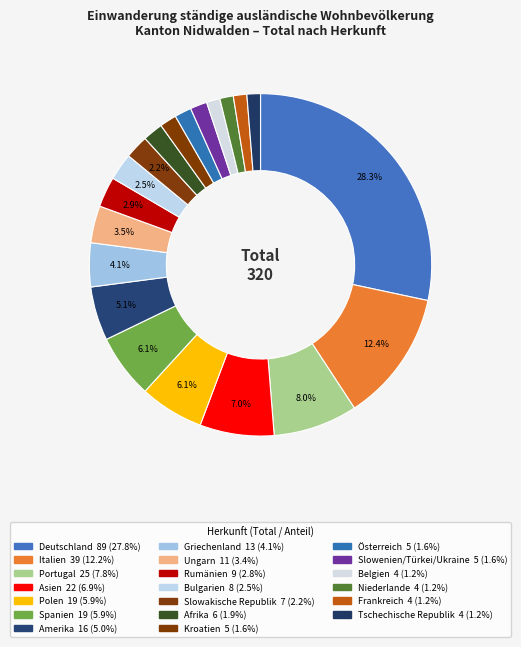

Does any single category account for the majority?

No